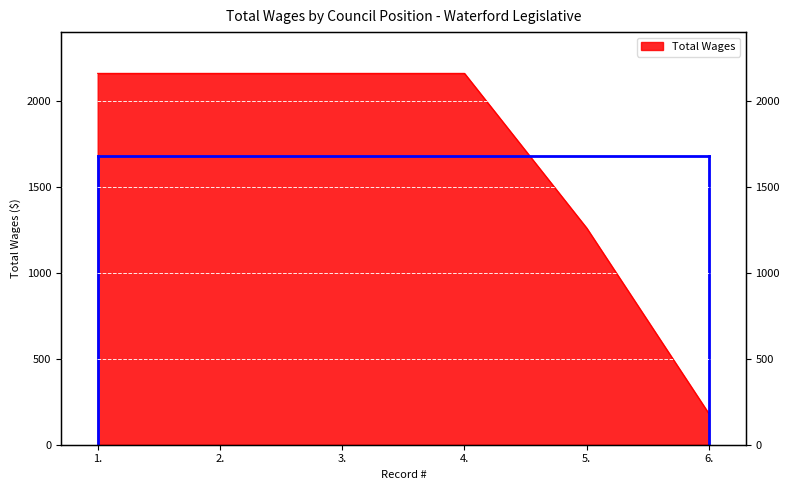

What is the value of the 3rd point from the left?

2160